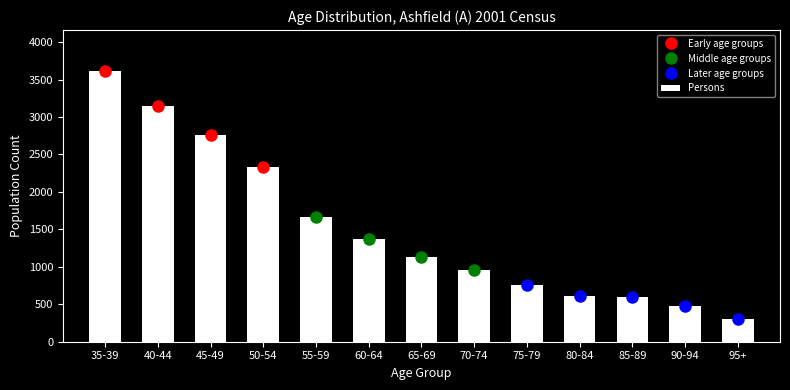

Reading left to right, transcribe all the data shown in this chart.

35-39=3618	40-44=3149	45-49=2761	50-54=2332	55-59=1666	60-64=1369	65-69=1125	70-74=957	75-79=757	80-84=616	85-89=599	90-94=471	95+=308